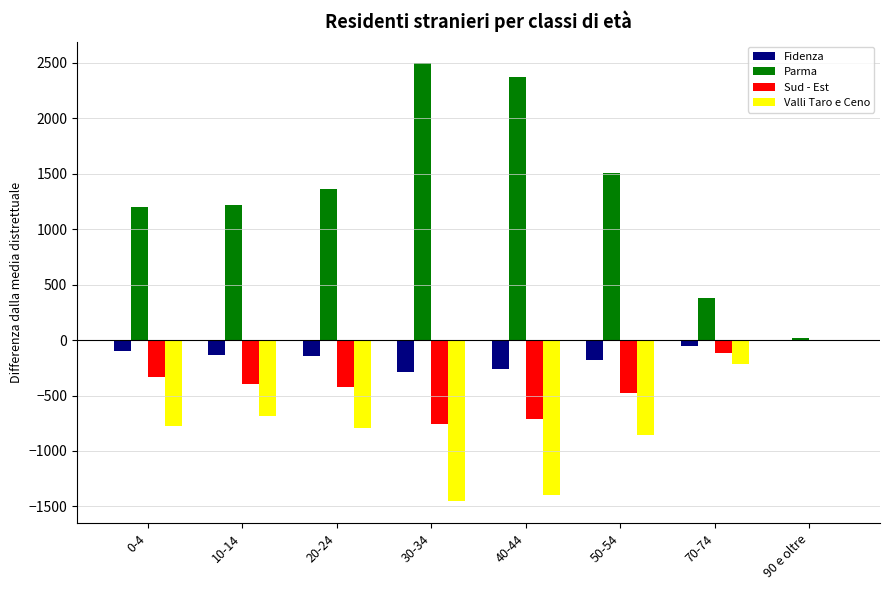

The value of Valli Taro e Ceno at 10-14 is -1089.4. True or false?

False